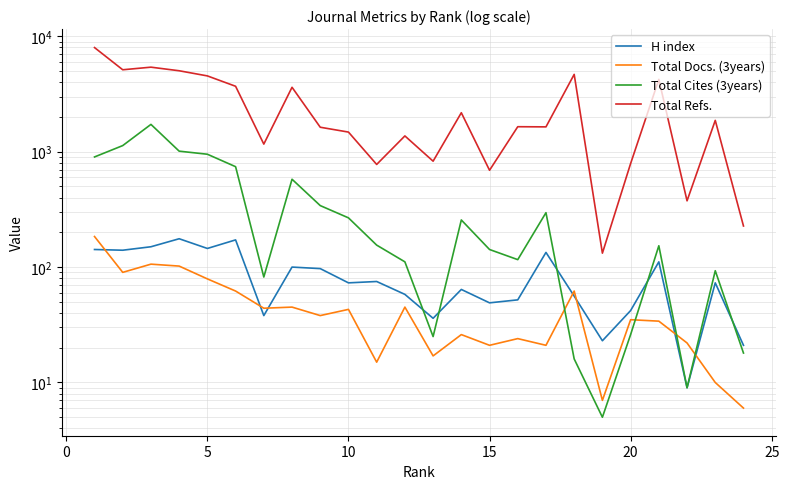

How many data points in Total Docs. (3years) are above 38?

11